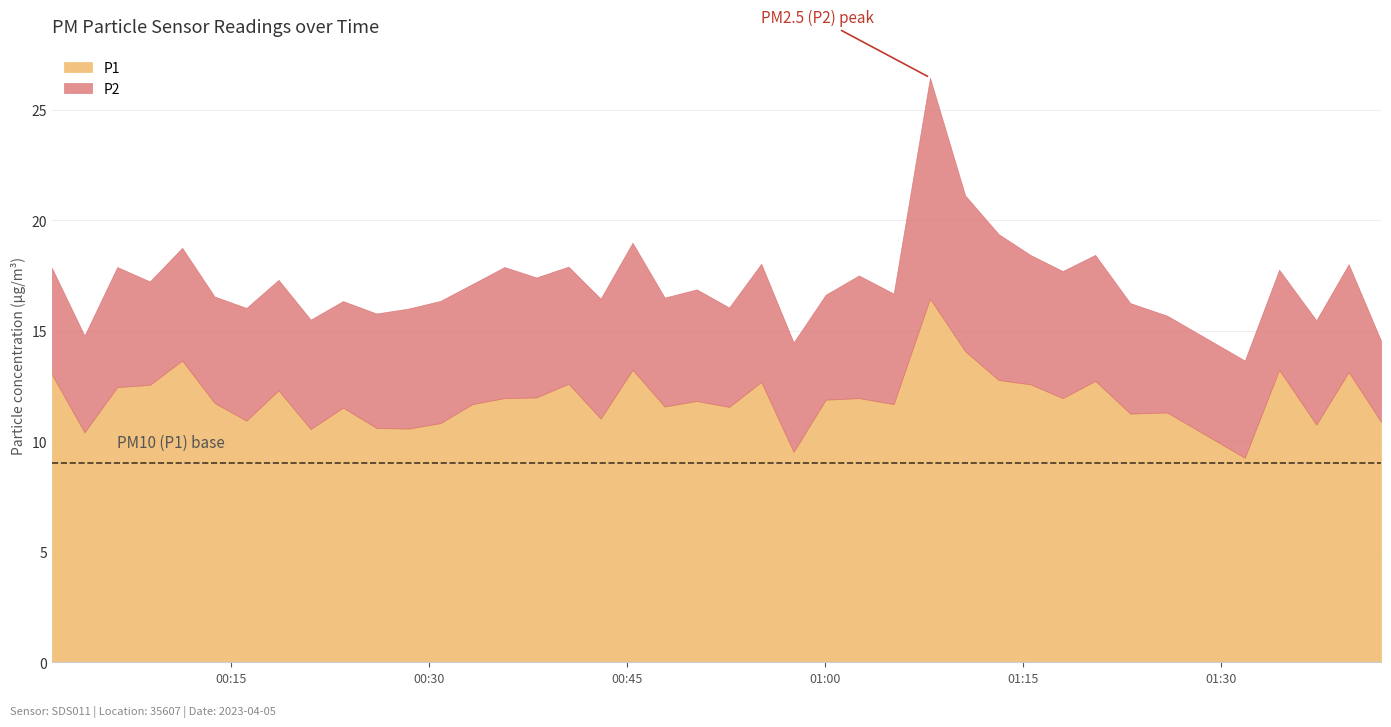

How many values in the P2 series are below 5?

16